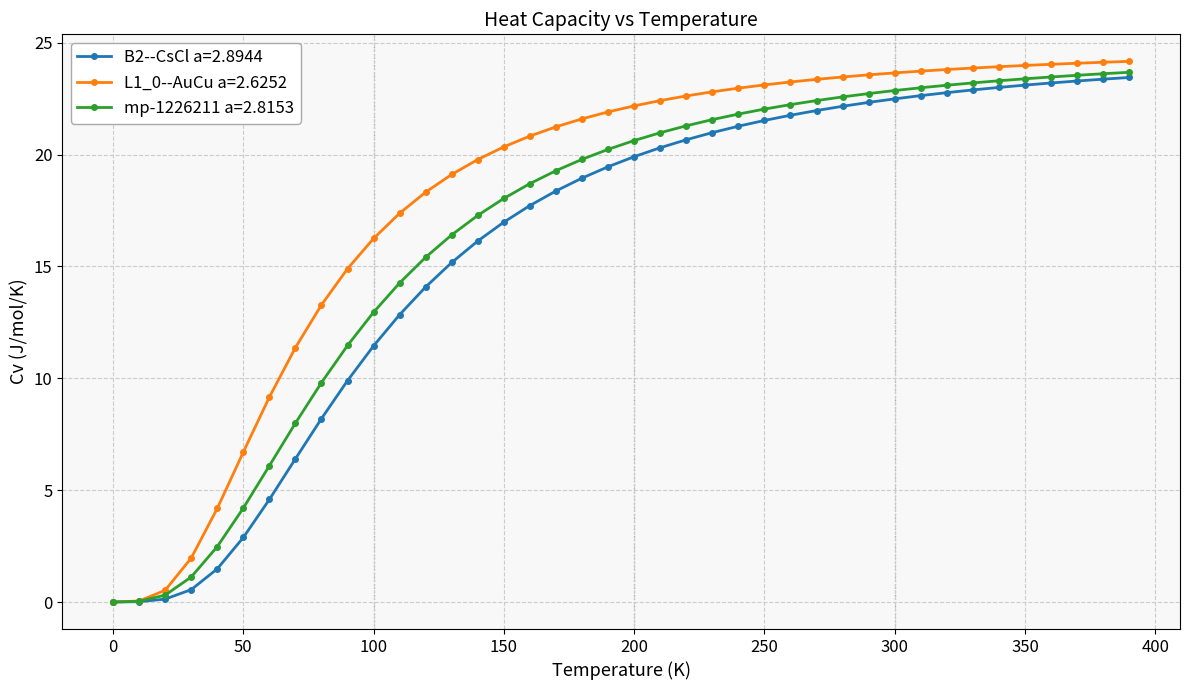

What is the value of the B2--CsCl a=2.8944 point at the 7th from the left?

4.6